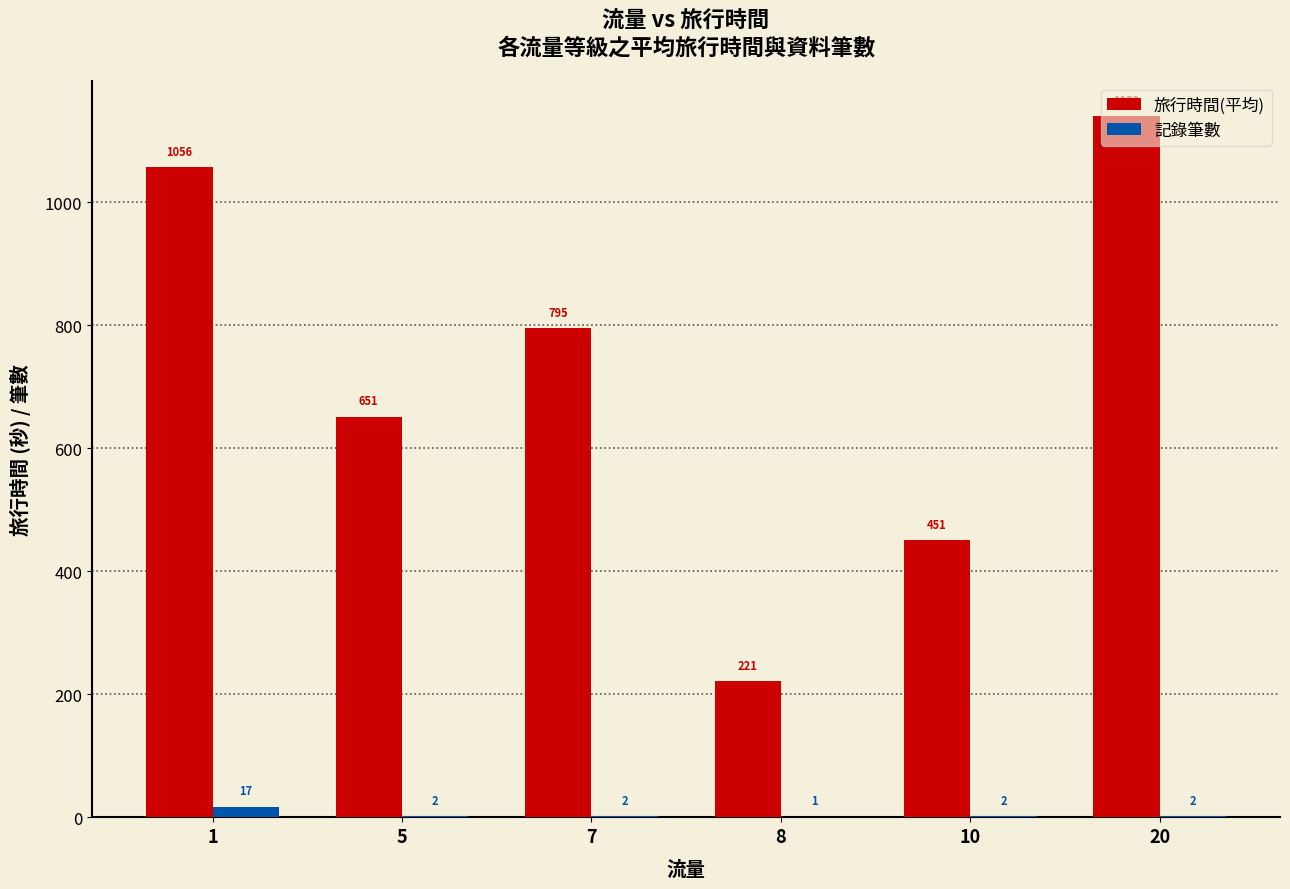

What is the approximate value of 旅行時間(平均) at 7?

795.0